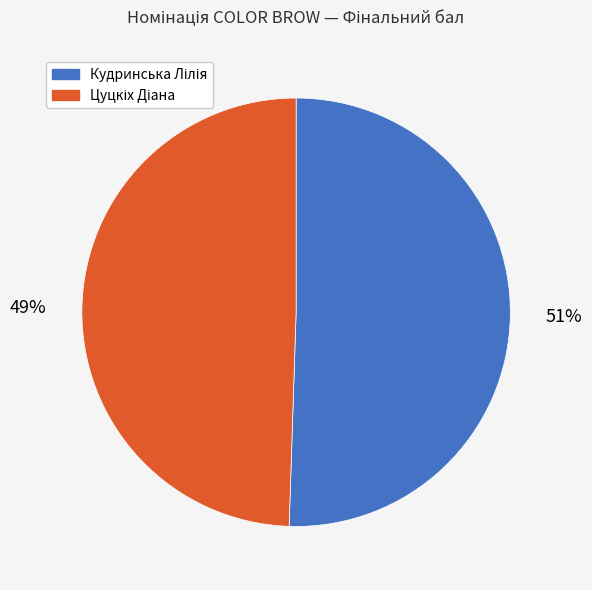

Is there any slice that represents more than half of the pie?

Yes